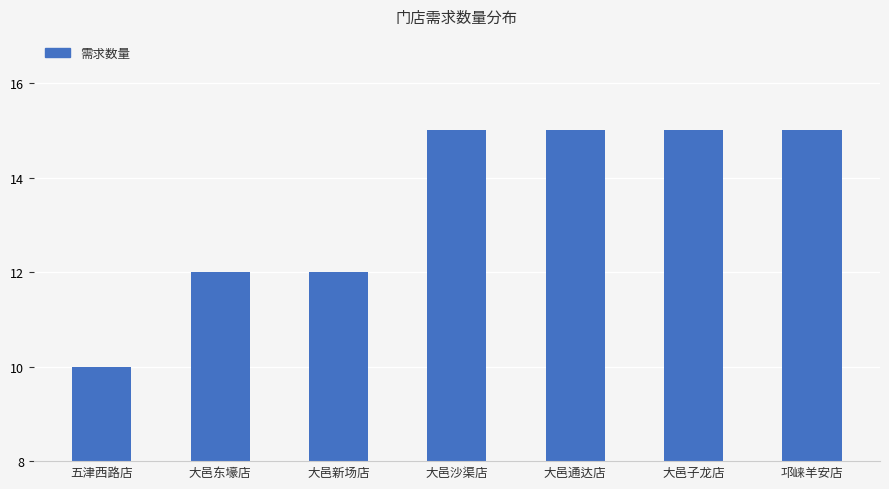

What is the approximate value at 大邑东壕店?

12